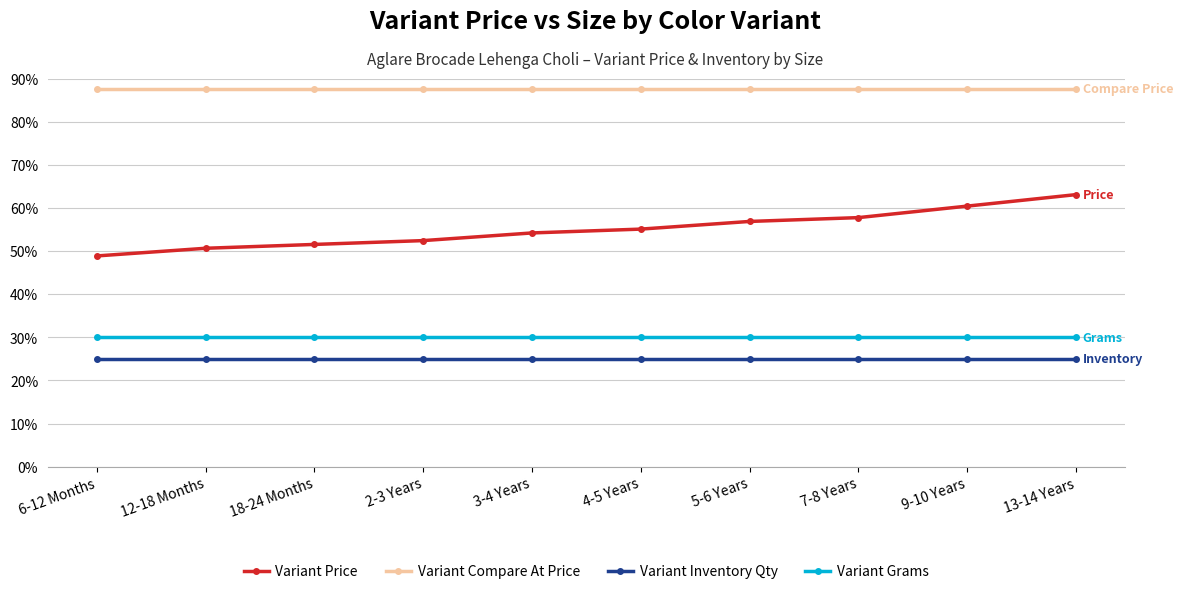

True or false: Variant Inventory Qty and Variant Grams intersect in this chart.

False